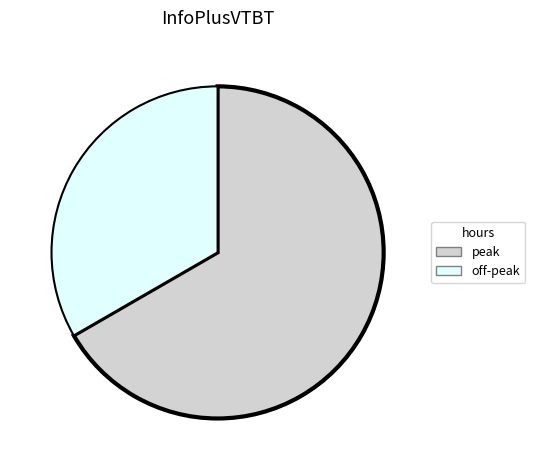

Rank the categories by value from lowest to highest.

off-peak, peak